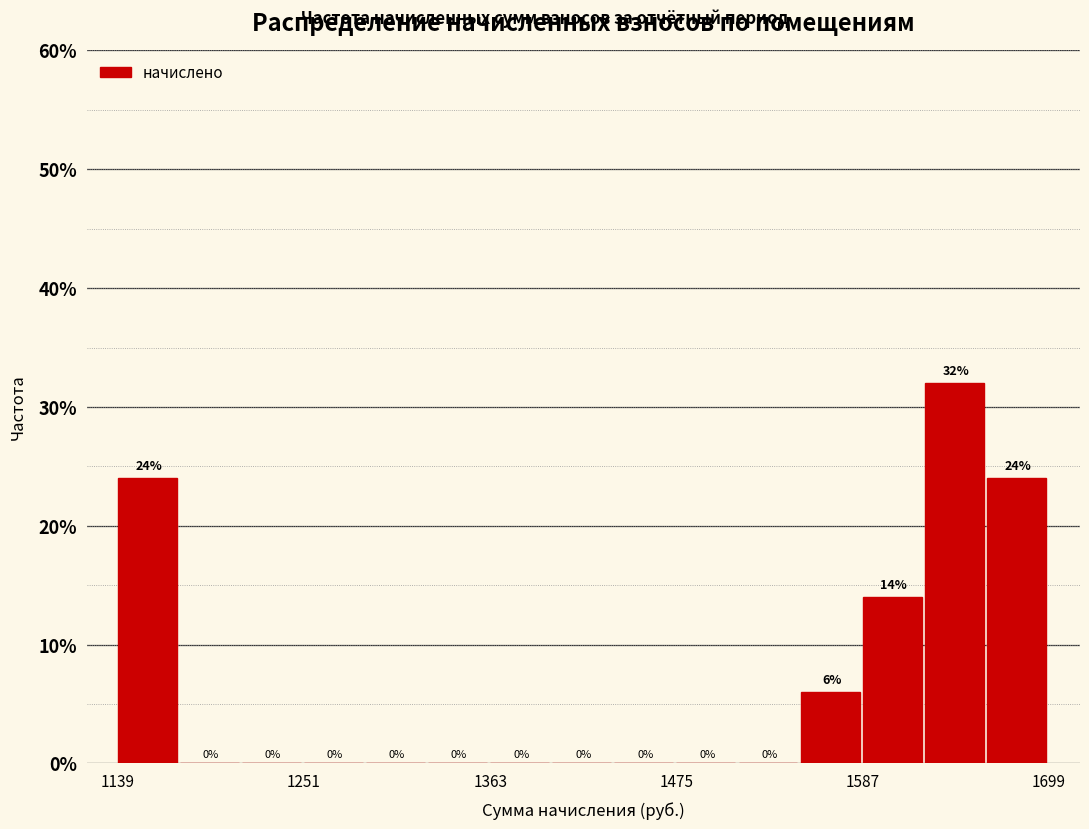

Read against the x-axis, roughly where is the centre of the tallest bar?

1640